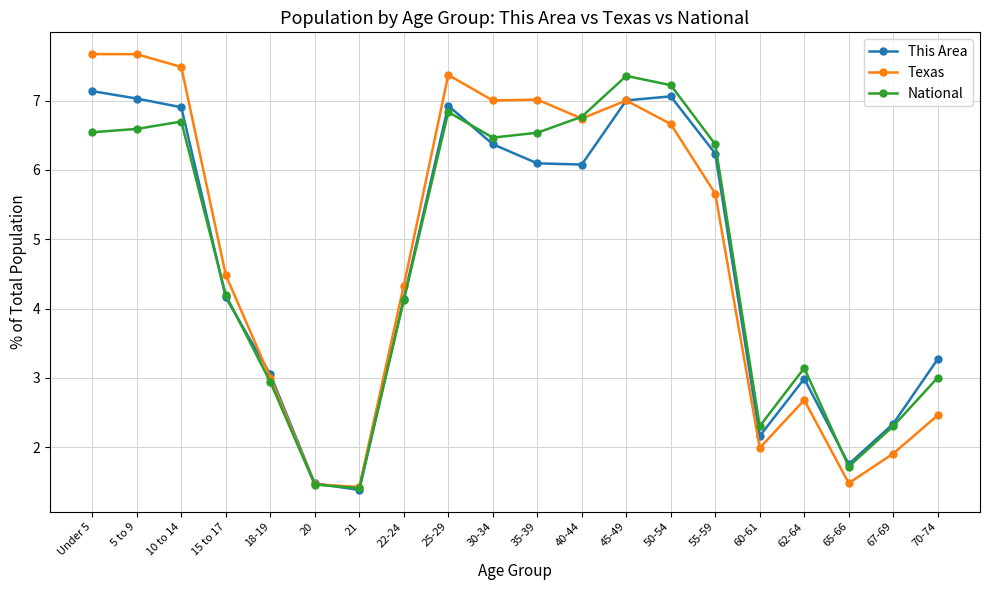

True or false: This Area and National cross at least once.

True